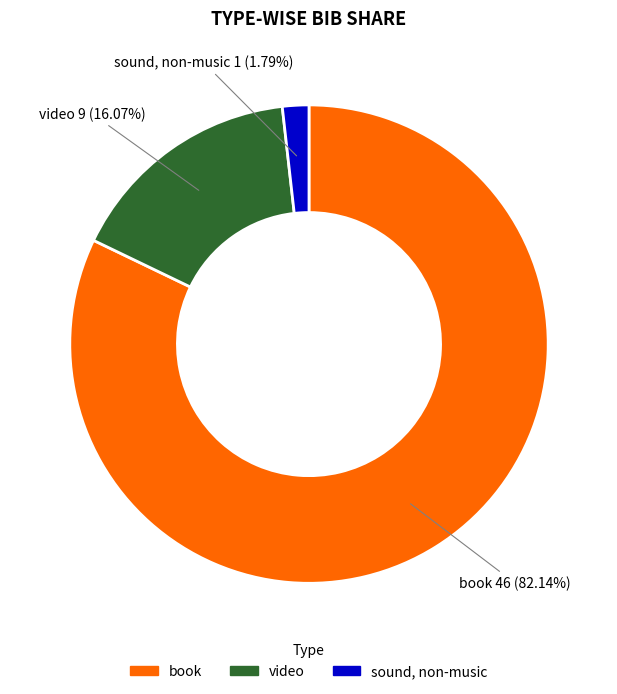

To the nearest percent, what is the difference between the sound, non-music and video slice percentages?

14%